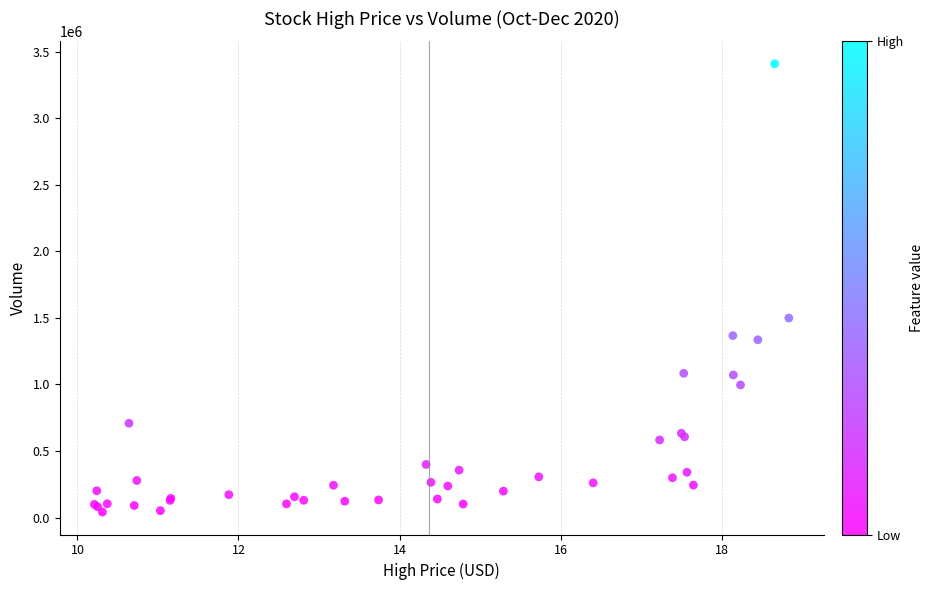

What Y value in the scatter plot is closest to 1725400?

1499300